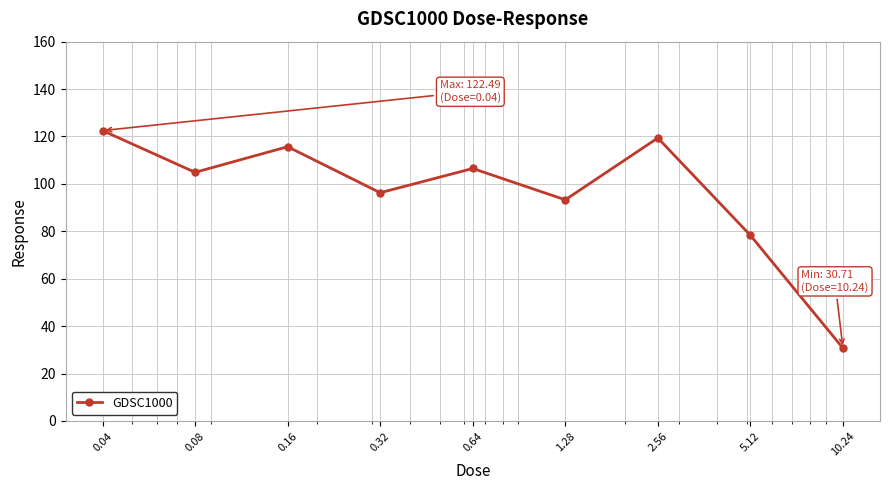

How many interior local peaks (higher than both neighbors) does the data have?

3